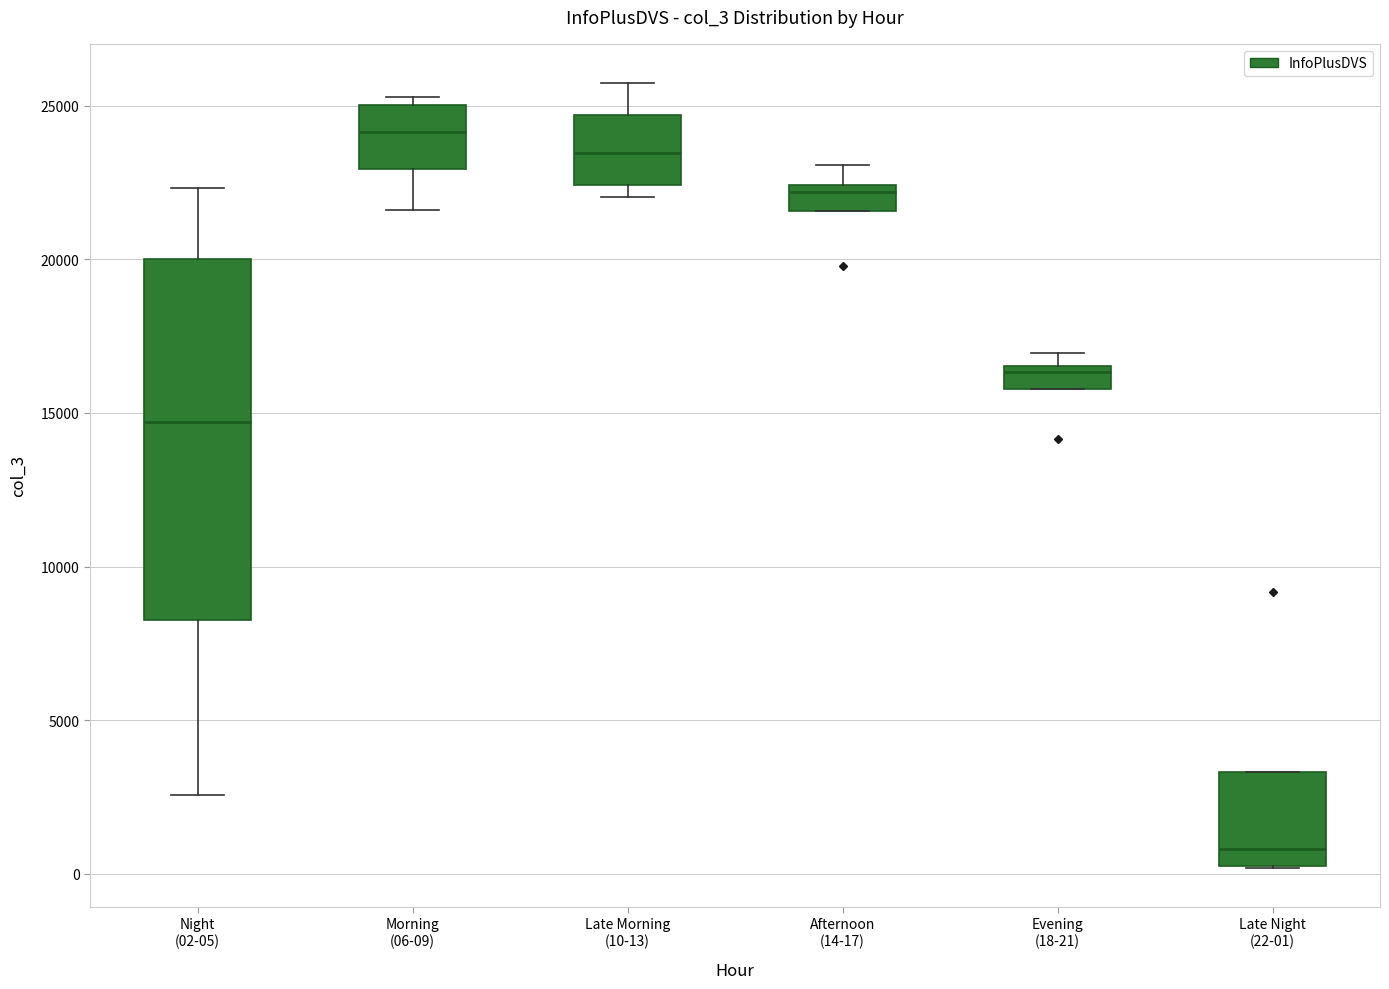

Which box's median line is the highest?

Morning (06-09)